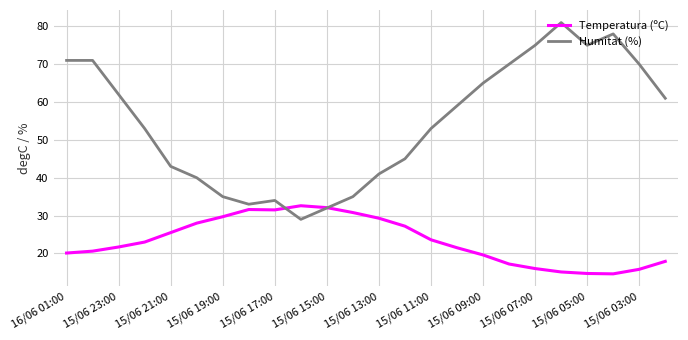

How many interior local valleys does the Humitat (%) series have?

3